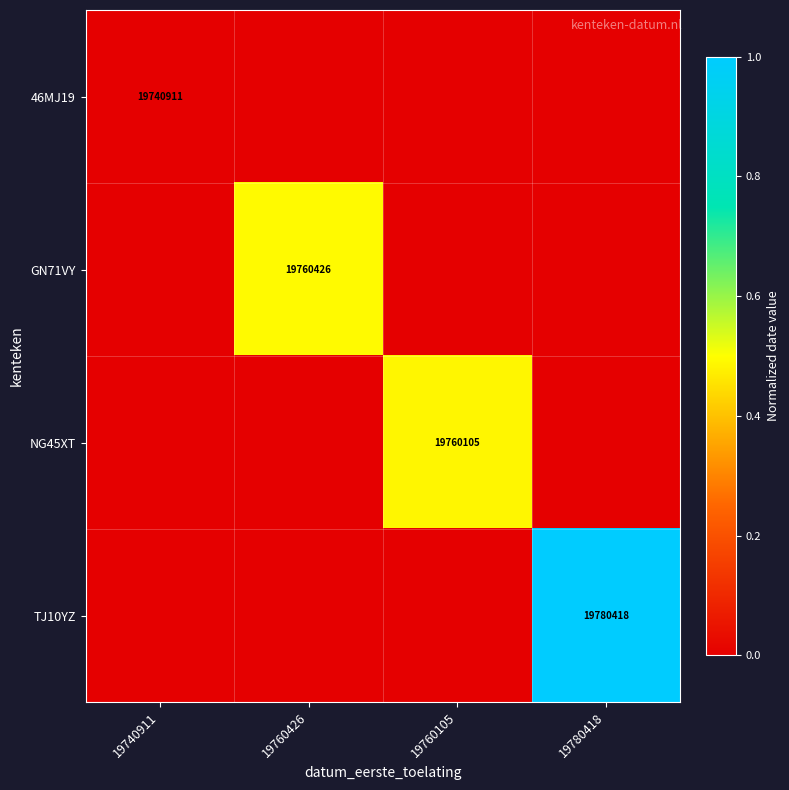

Is it true that 46MJ19 equals 19740911 at 19740911?

True